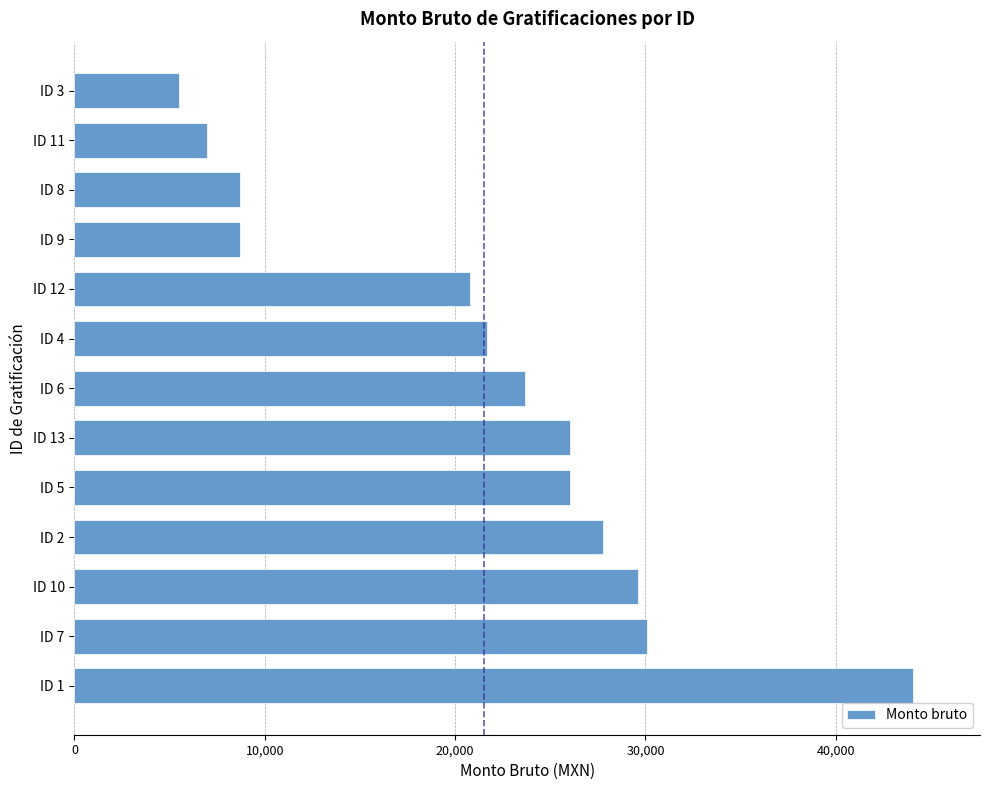

The value at ID 8 is 8702.9. True or false?

True